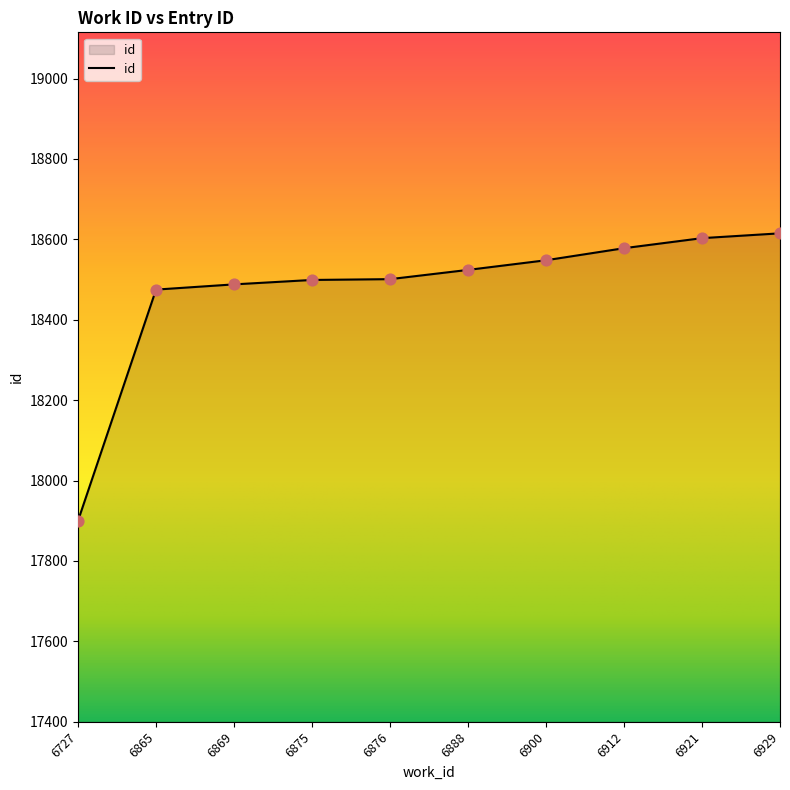

What is the ratio of the value at 6888 to the value at 6875?

1.0